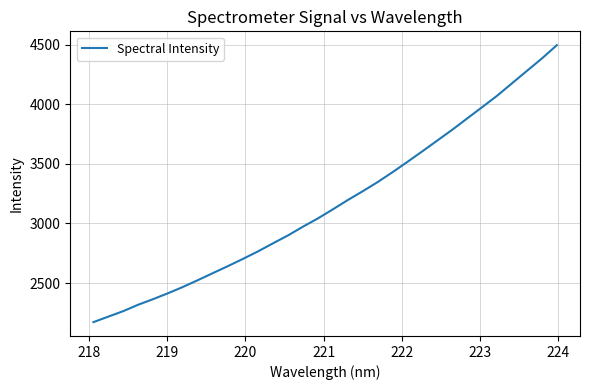

What is the smallest value displayed?

2172.7